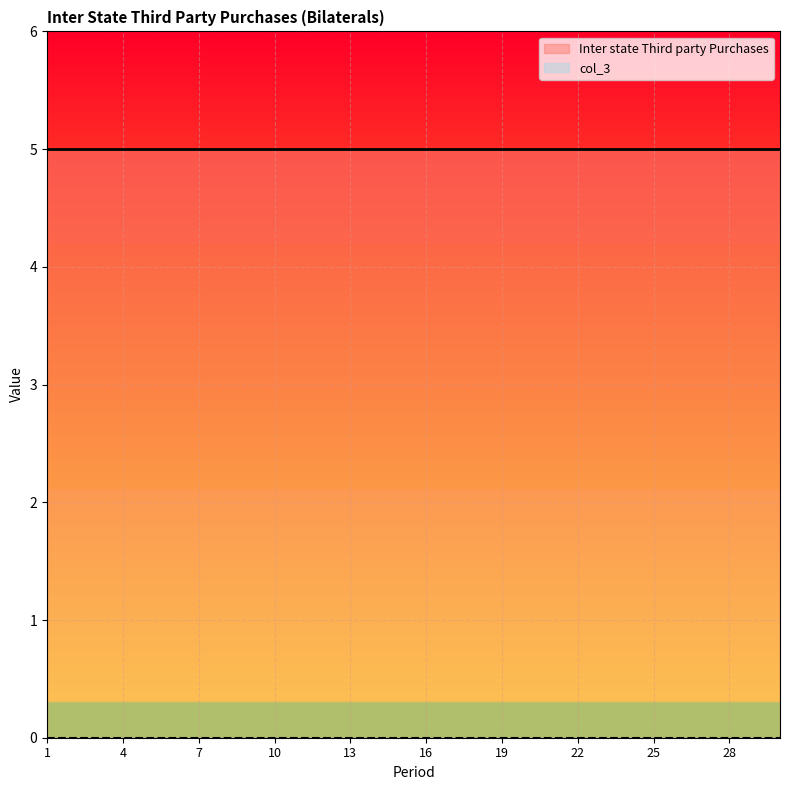

At which label does col_3 reach its peak?

1